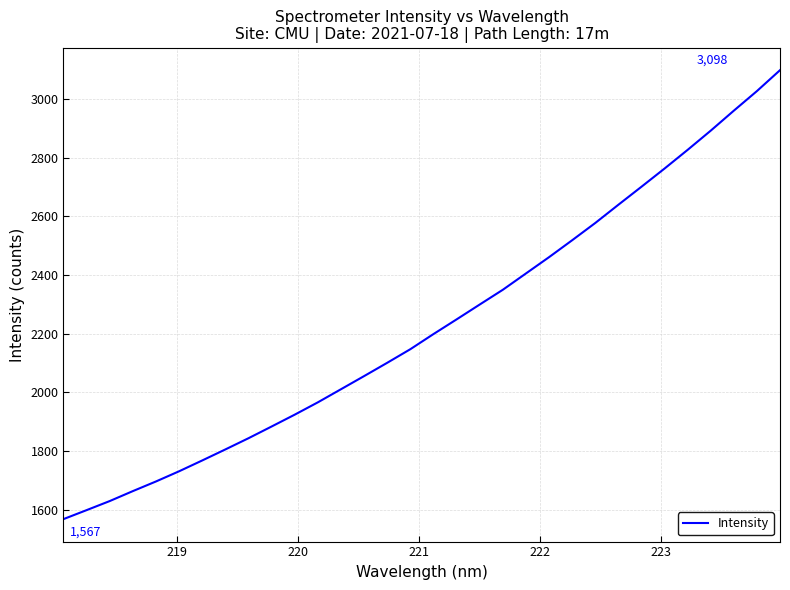

What is the maximum value shown in the chart?

3098.6